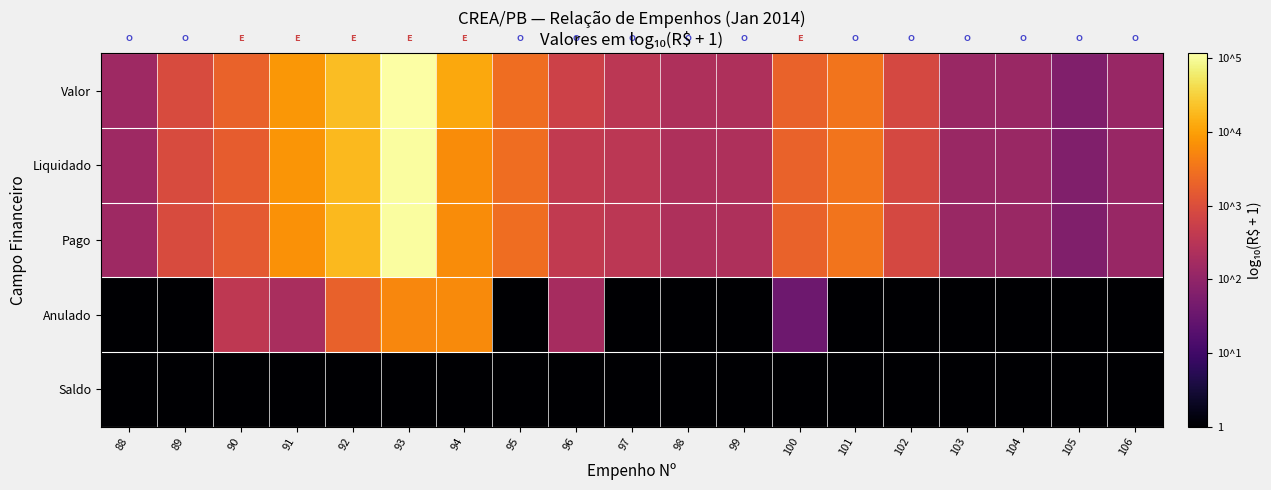

Which has a higher value, 94 or 98?

94